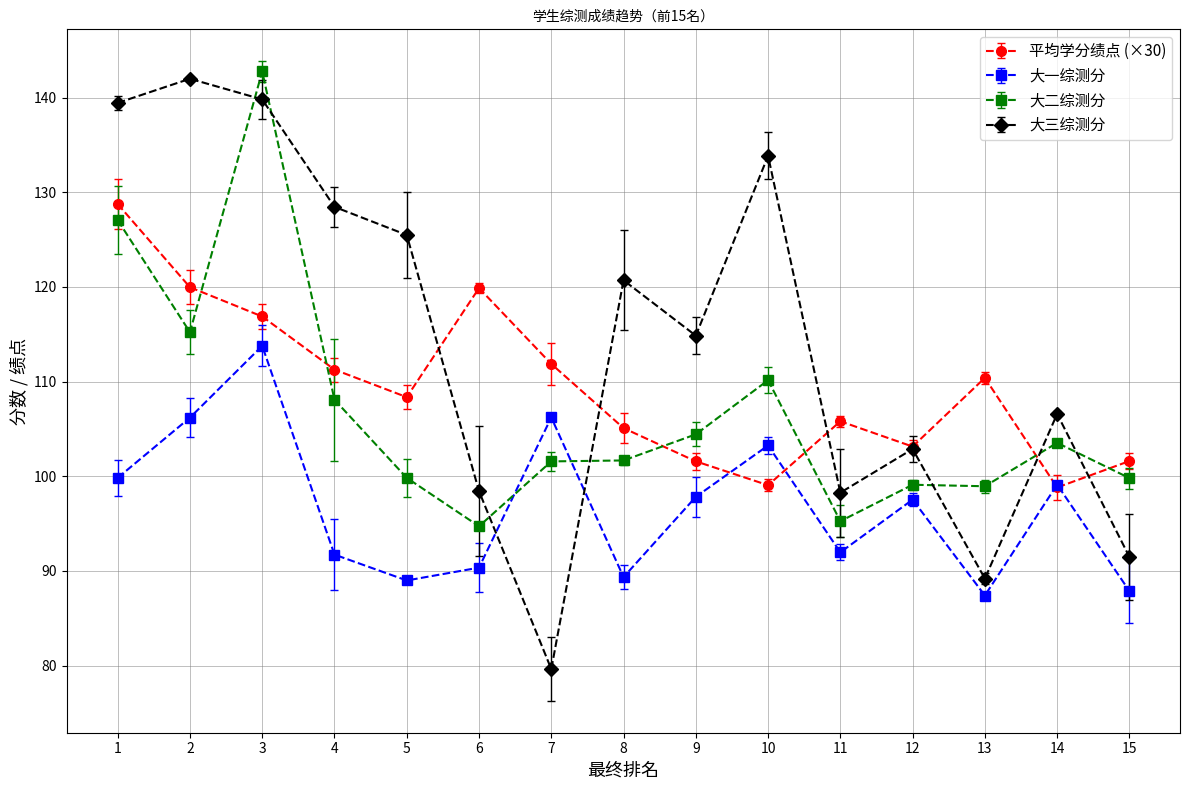

Where is the first local minimum for 大二综测分?

2